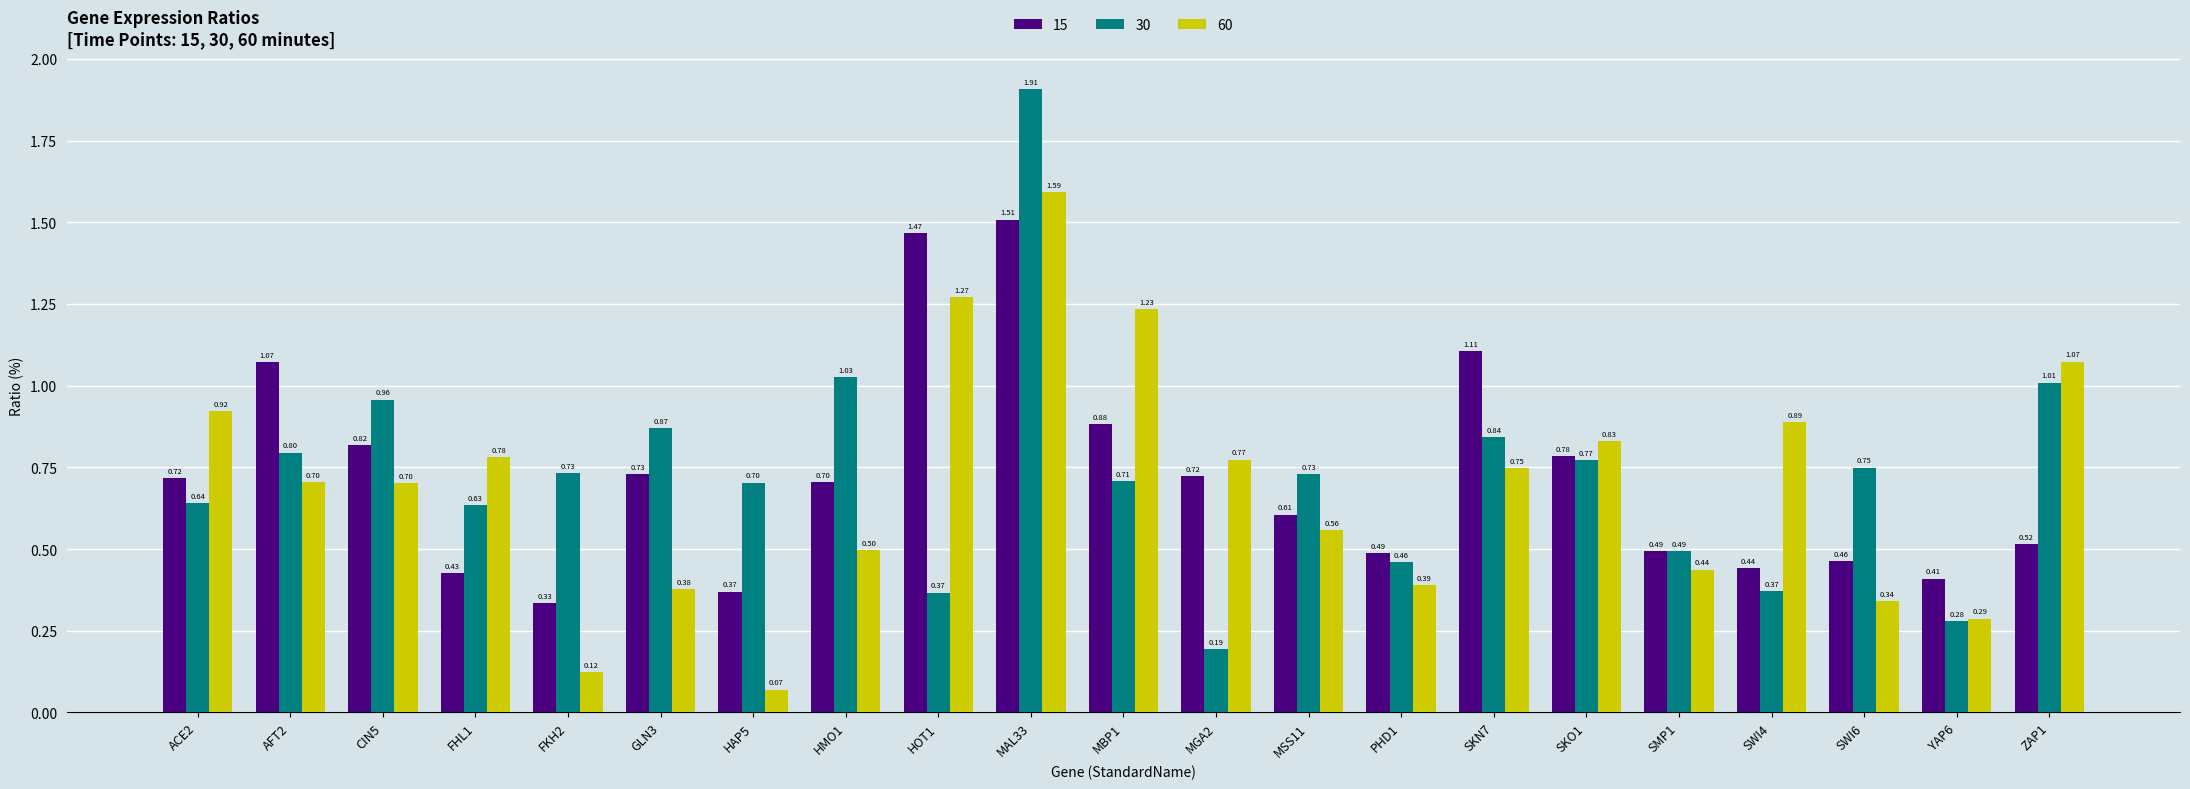

List the series in order of their overall mean, lowest first.

60, 15, 30